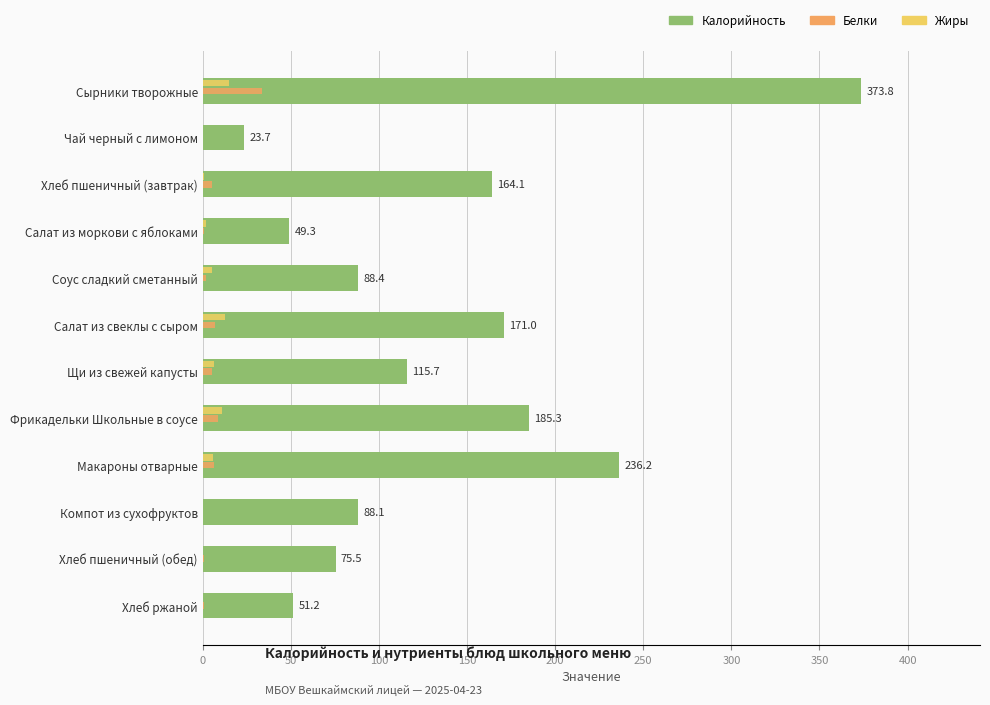

Which series has the widest spread of values?

Калорийность